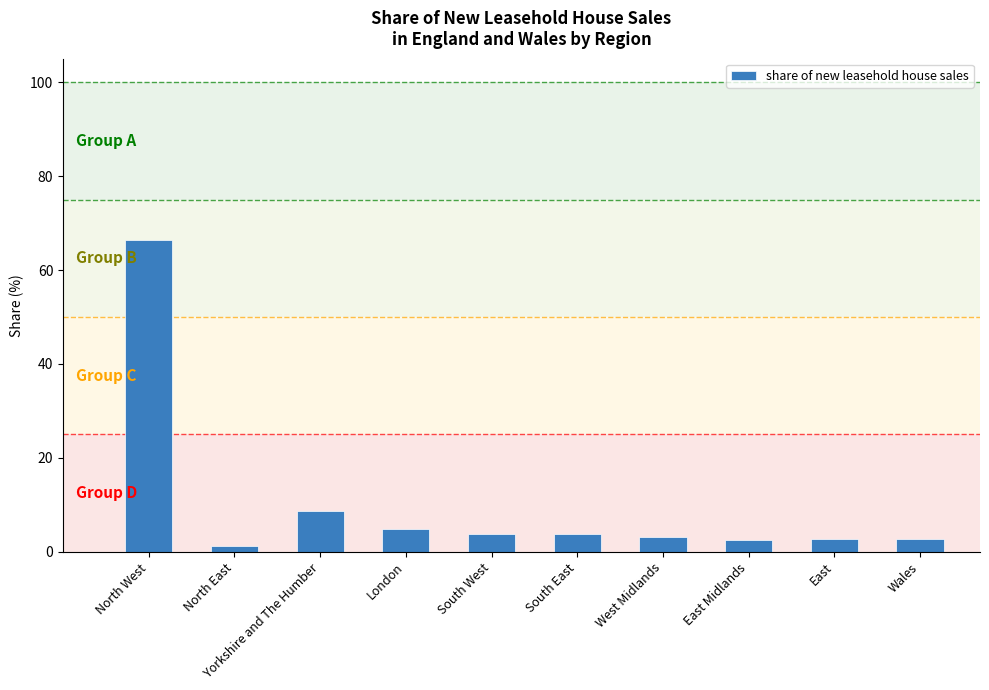

What is the label of the 6th bar from the left?

South East